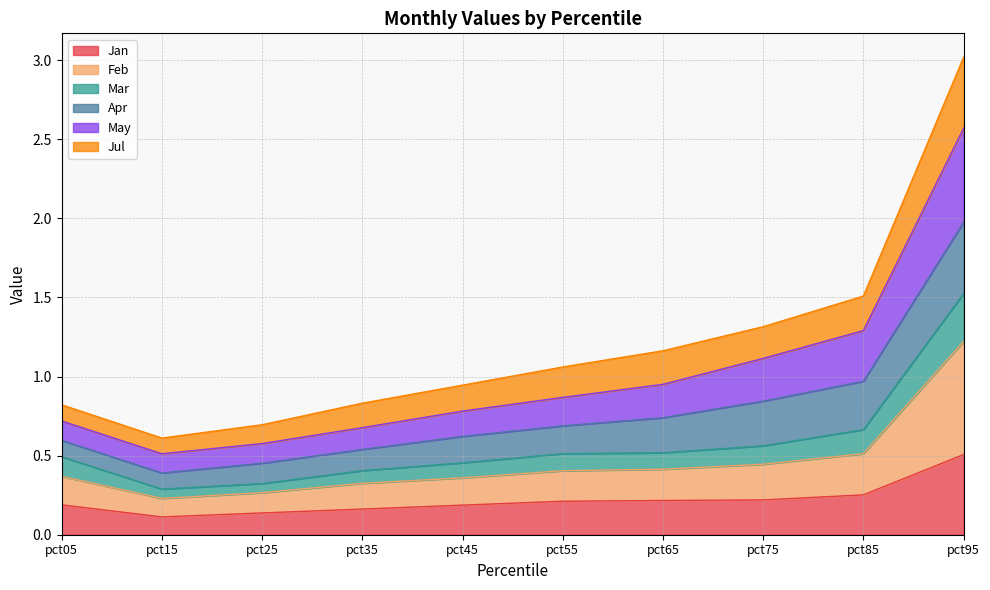

Where is the first local minimum for Jan?

pct15